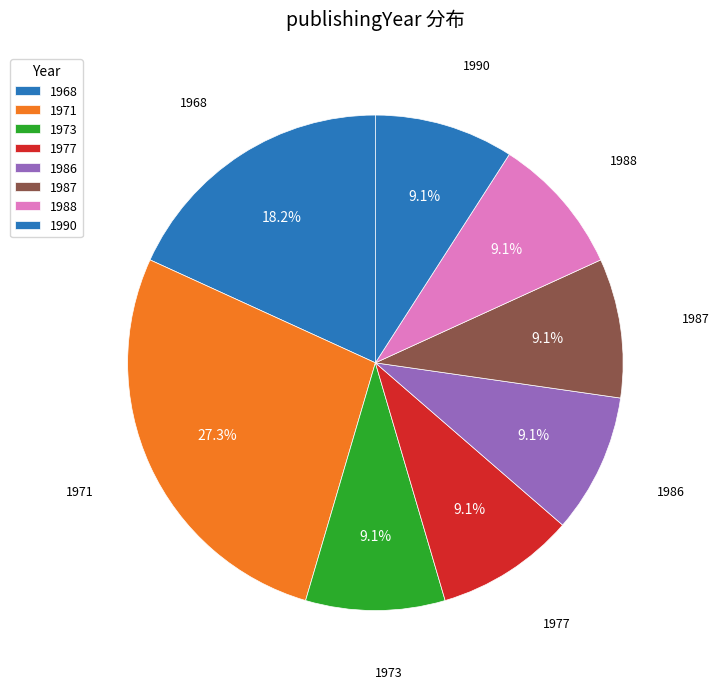

Between 1988 and 1971, which is larger?

1971